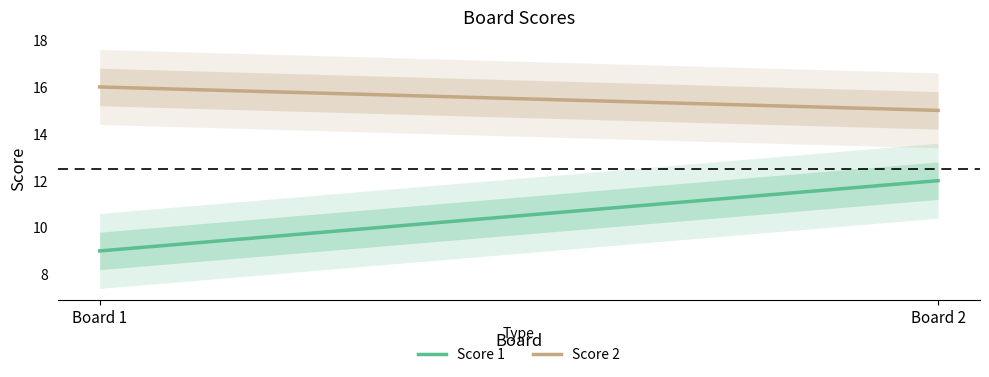

How many categories are shown in the chart?

2